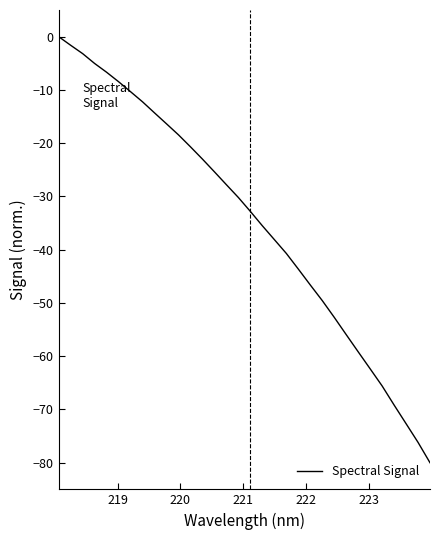

What is the smallest value displayed?

-80.0